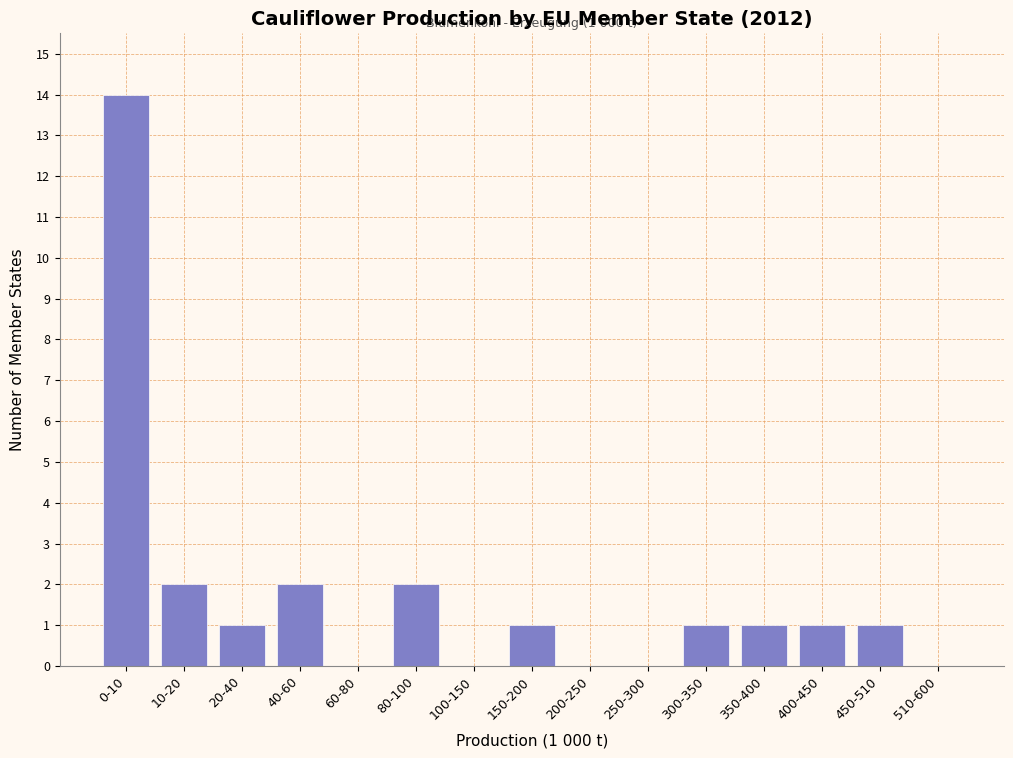

Reading left to right, list all the values displayed in this chart.

0-10=14	10-20=2	20-40=1	40-60=2	60-80=0	80-100=2	100-150=0	150-200=1	200-250=0	250-300=0	300-350=1	350-400=1	400-450=1	450-510=1	510-600=0